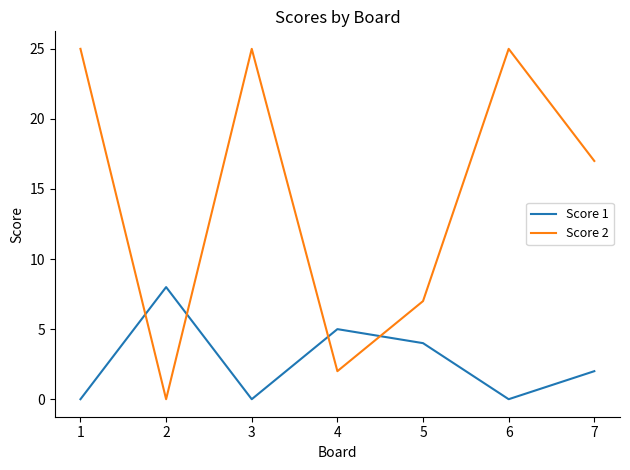

What is the total value across all series at 1?

25